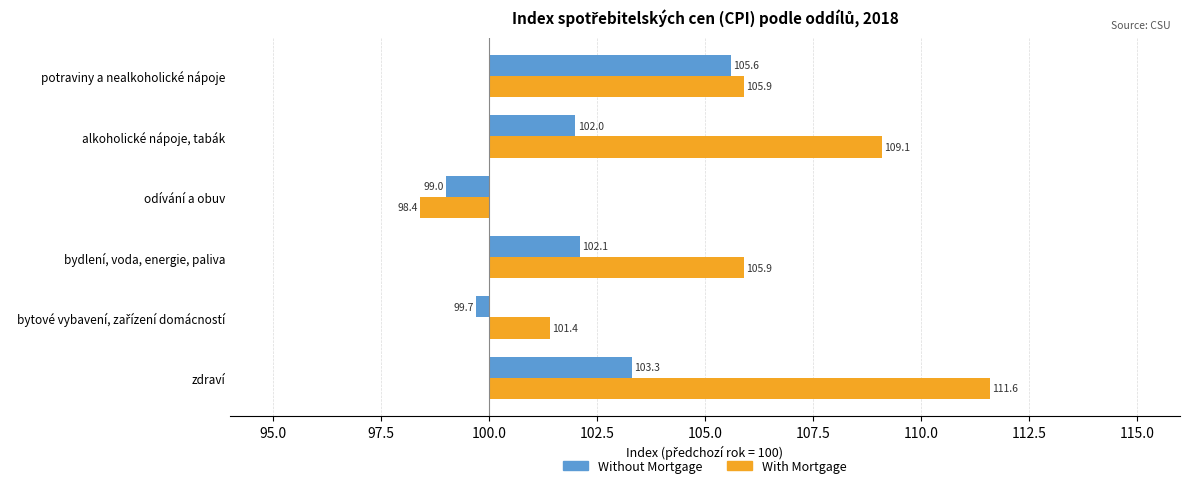

Are the bars horizontal?

Yes